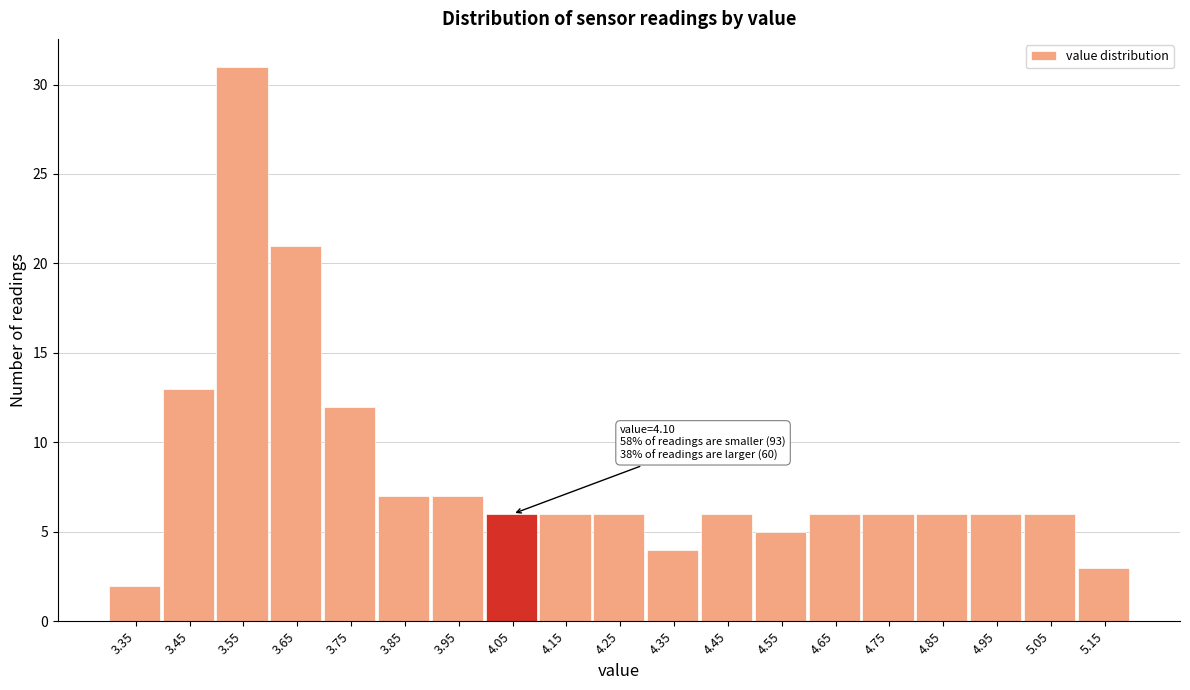

Reading left to right, extract all data points from this chart.

2	13	31	21	12	7	7	6	6	6	4	6	5	6	6	6	6	6	3